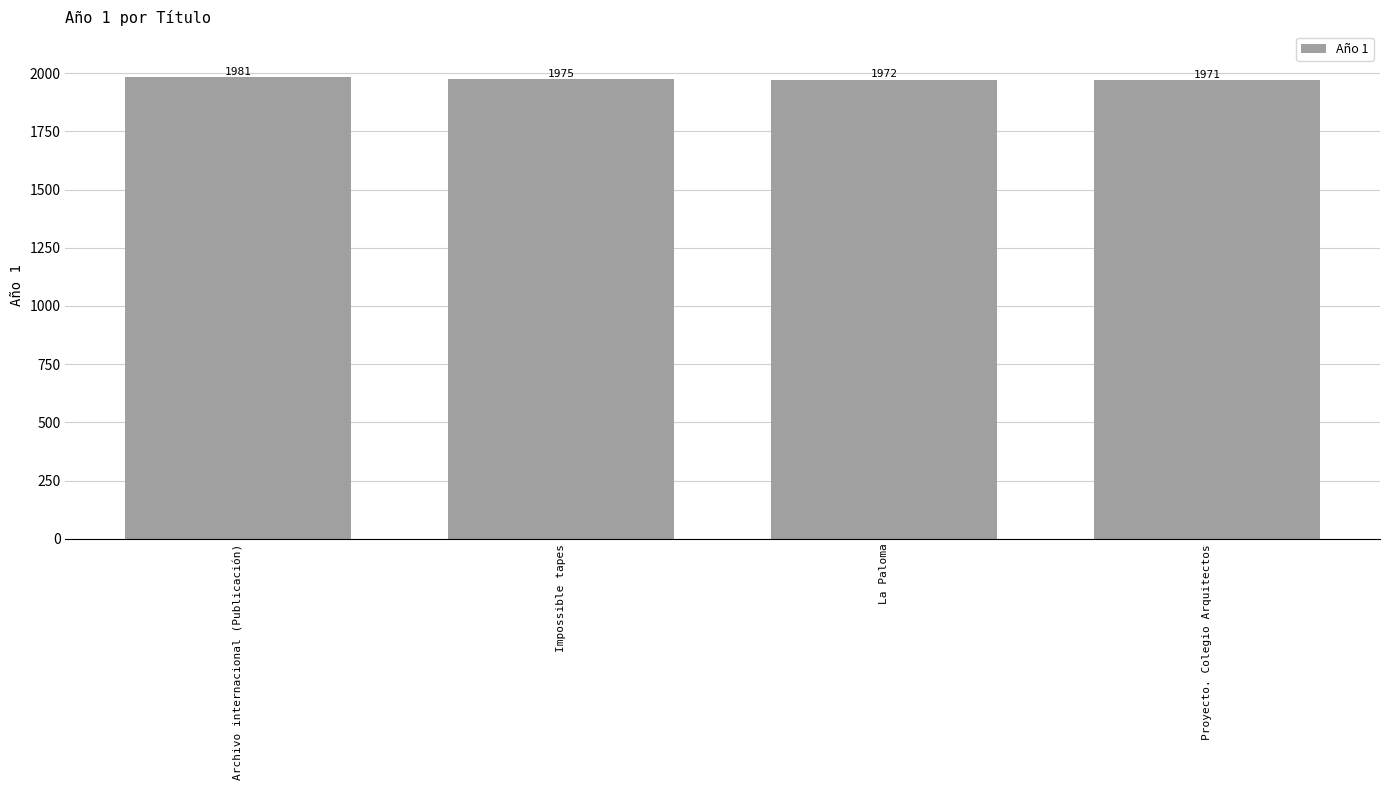

At which category does the chart reach its peak across all series?

Archivo internacional (Publicación)